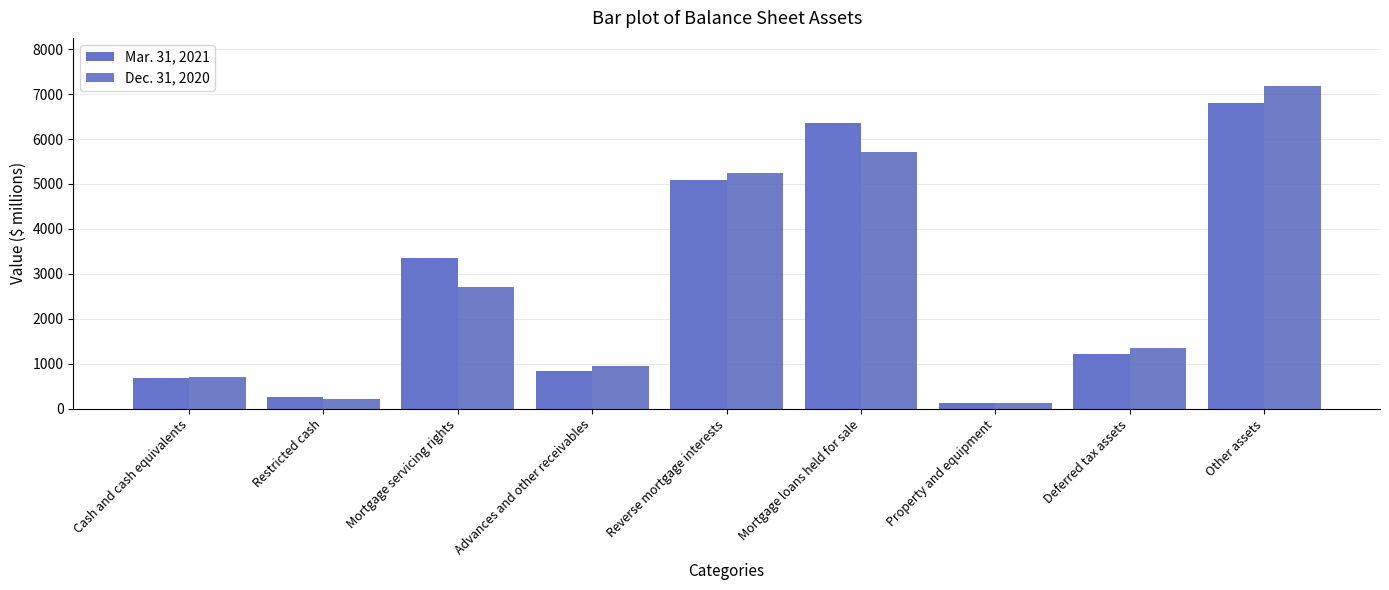

Rank the series by their average value, from lowest to highest.

Dec. 31, 2020, Mar. 31, 2021